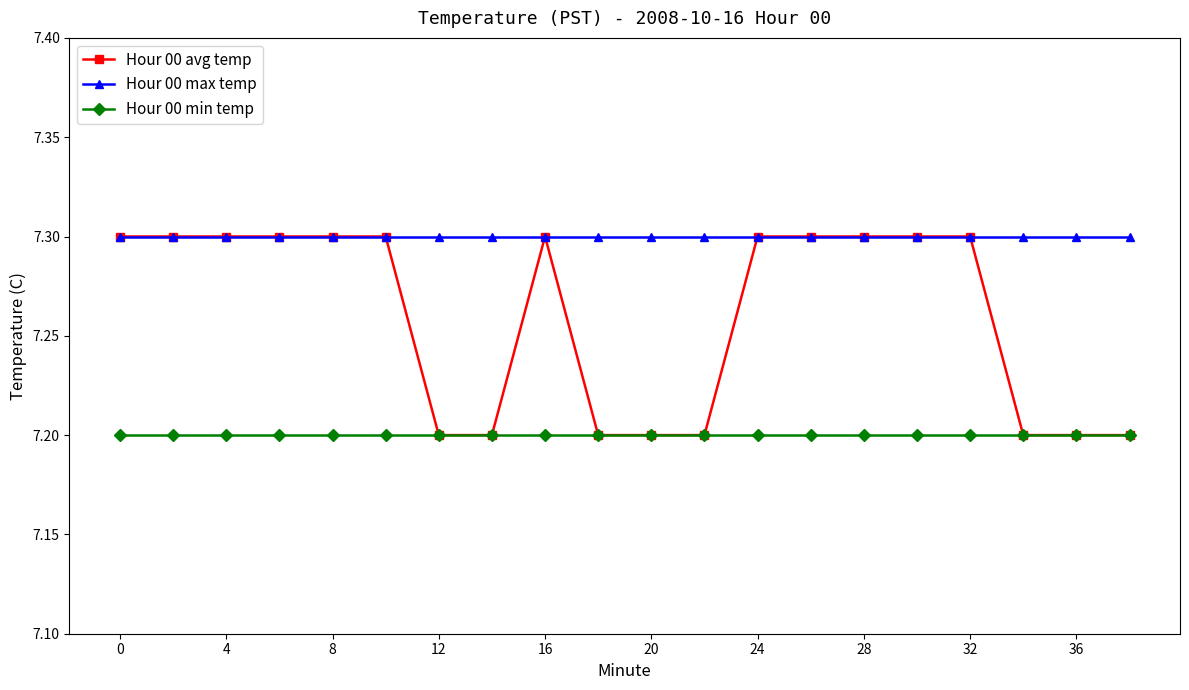

Rank the series by their average value, from lowest to highest.

Hour 00 min temp, Hour 00 avg temp, Hour 00 max temp